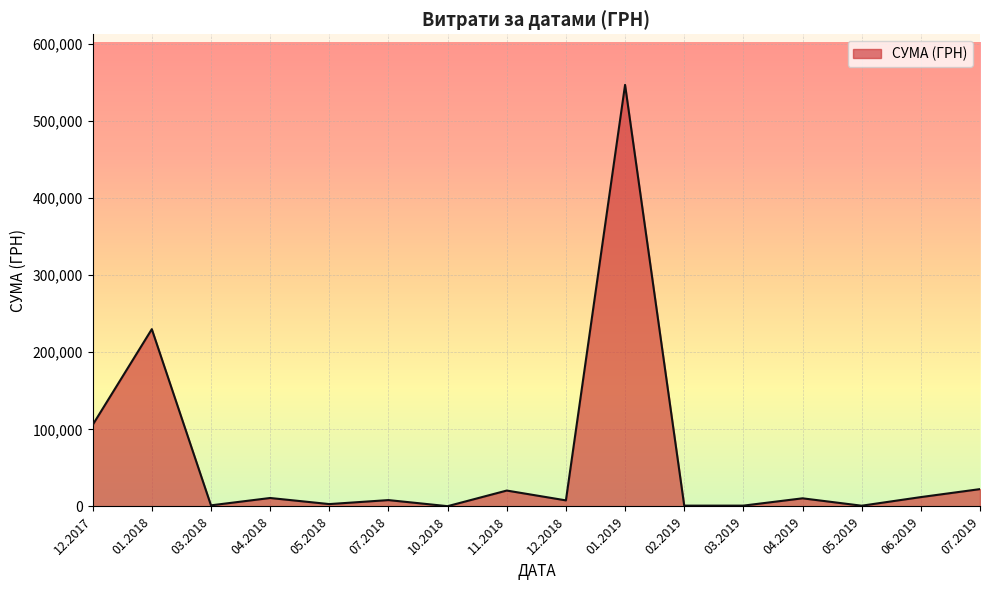

What is the maximum value shown in the chart?

546929.7